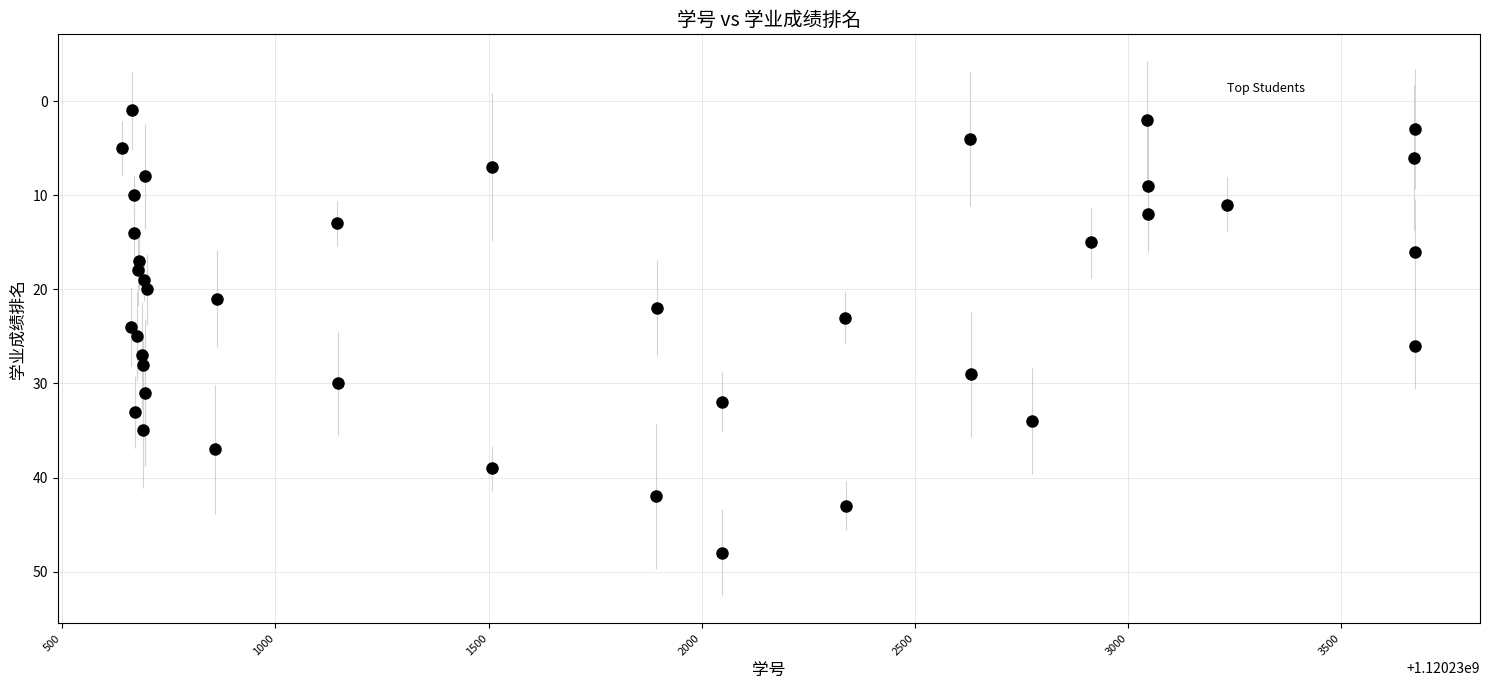

What is the range of X values (max minus min)?

3033